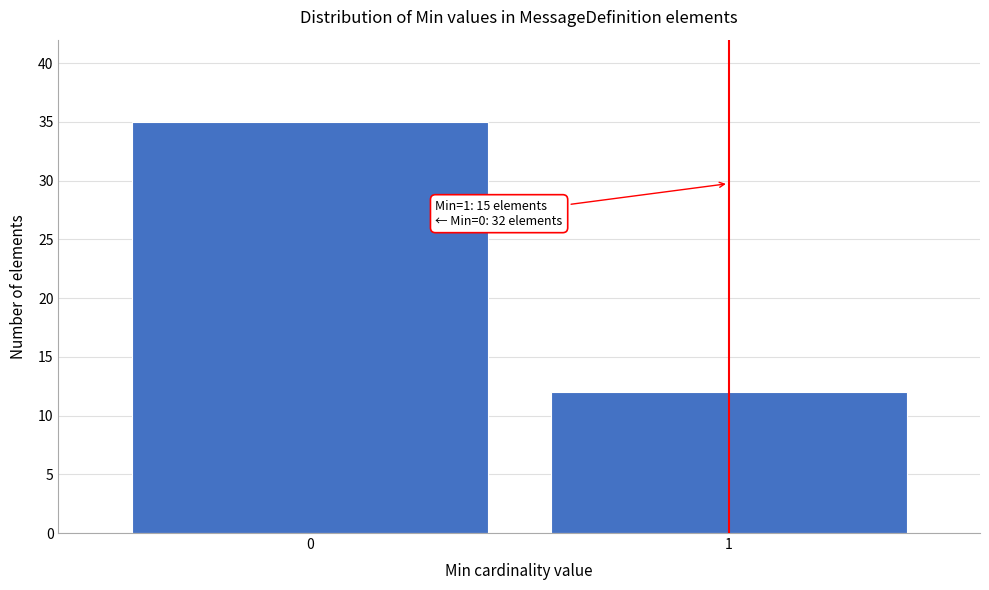

Reading right to left, list all the values displayed in this chart.

12	35